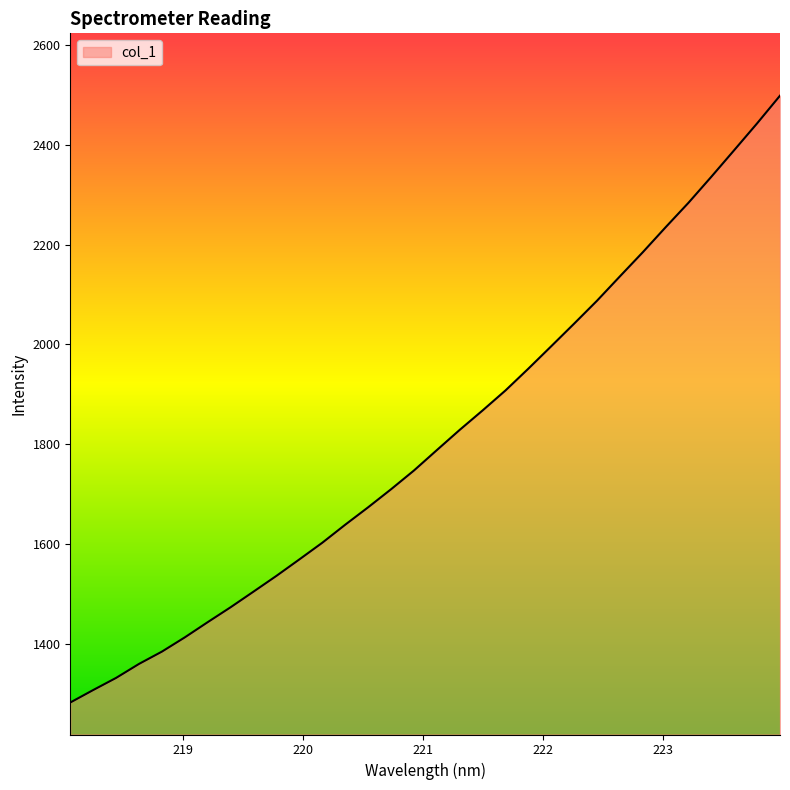

What is the minimum value shown in the chart?

1282.3